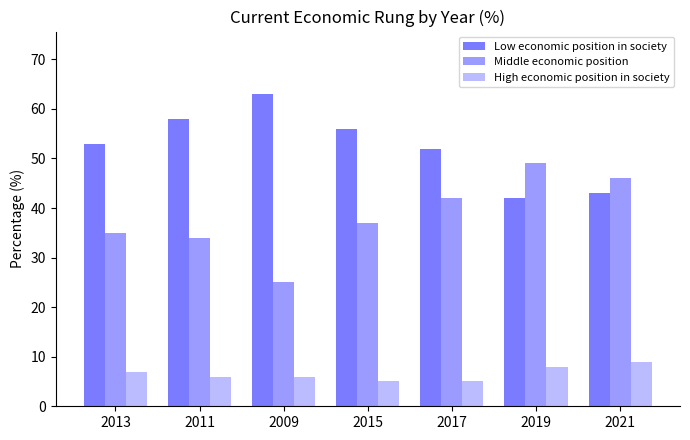

How many groups of bars are there?

7